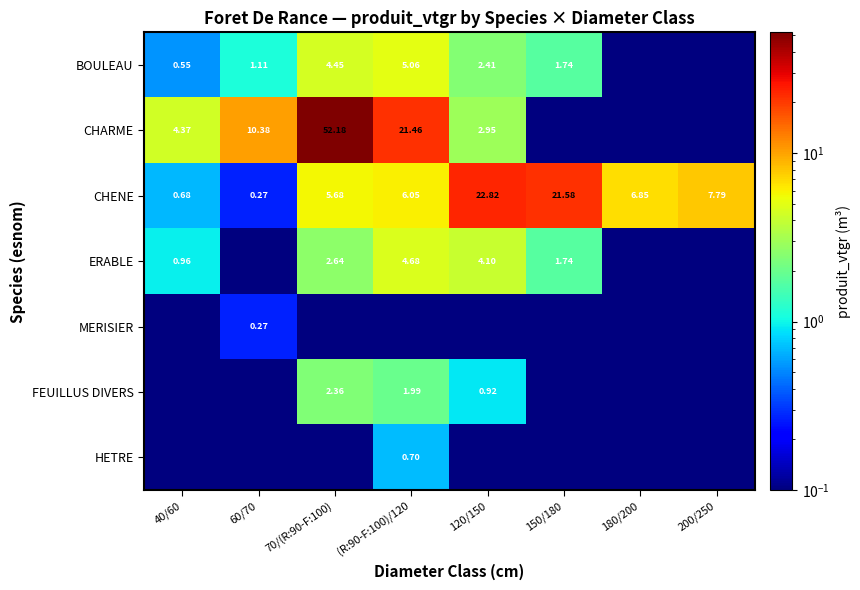

What is the approximate value of CHENE at 150/180?

21.6